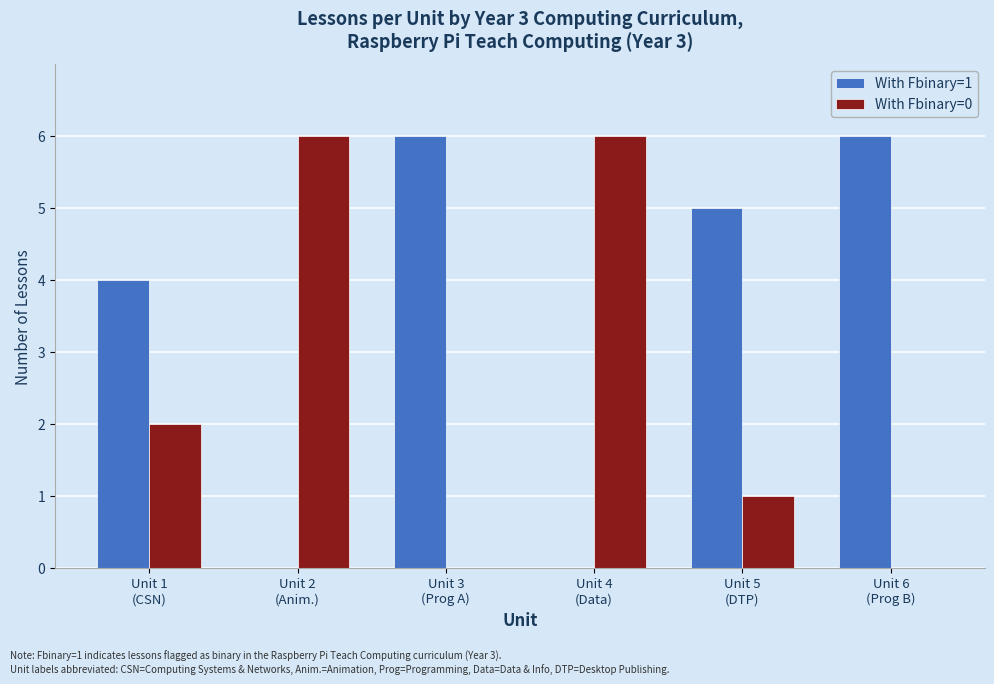

Which series has the largest total across all categories?

With Fbinary=1